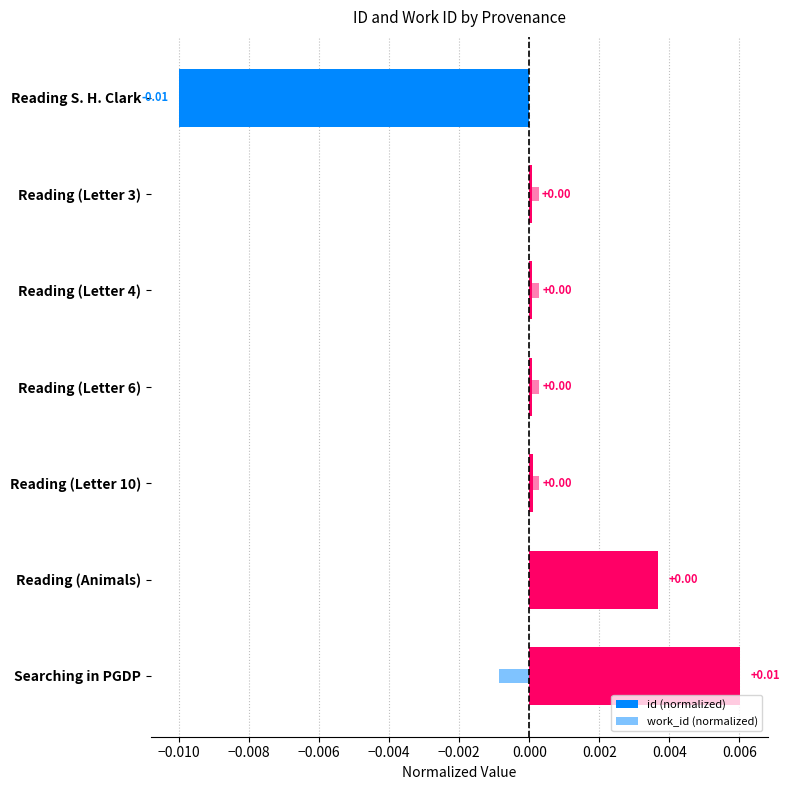

The id (normalized) series shows 0.0 at Reading (Letter 4). True or false?

False